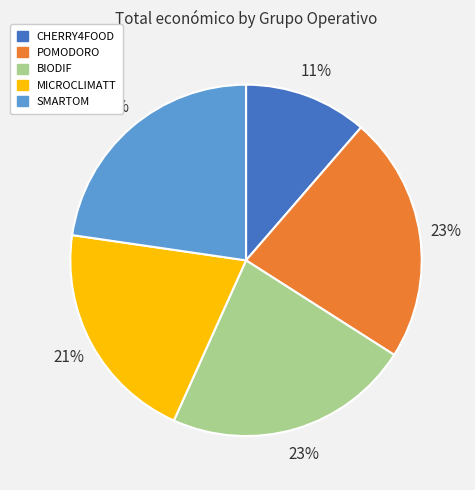

To the nearest percent, what is the average slice percentage?

20%